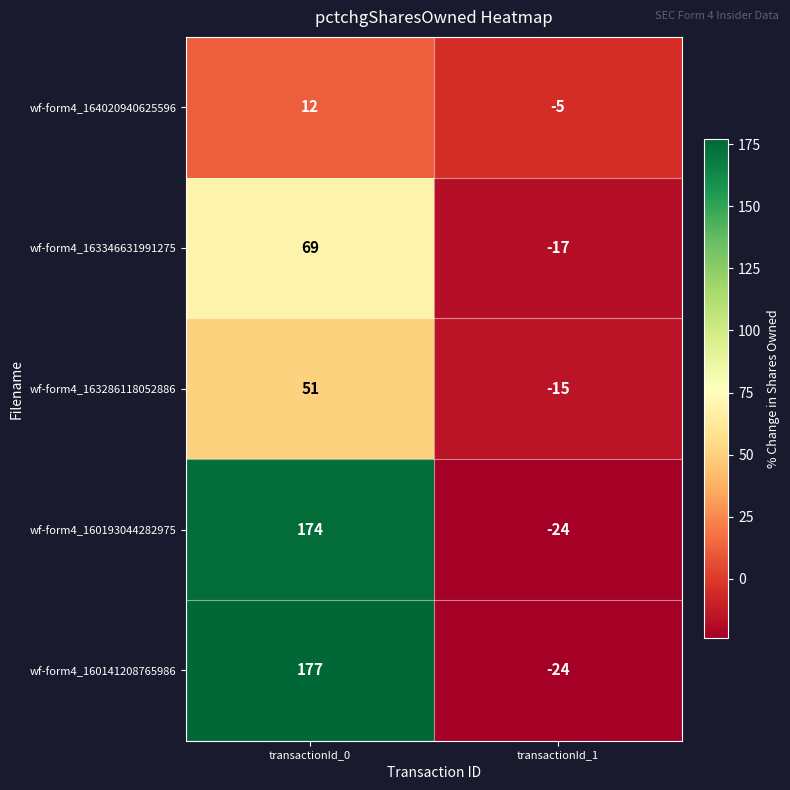

What is the difference between the highest and lowest values at transactionId_0?

165